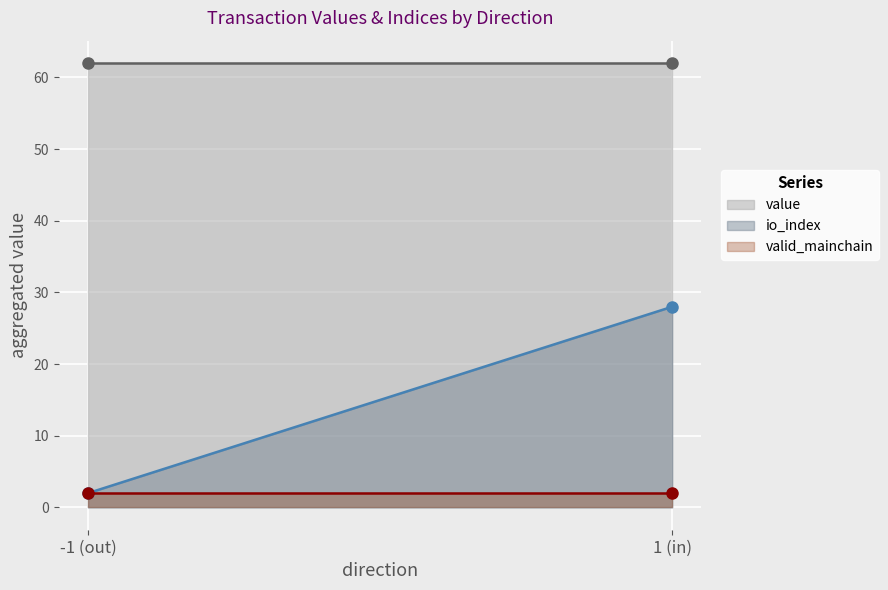

How many lines are shown in the chart?

3